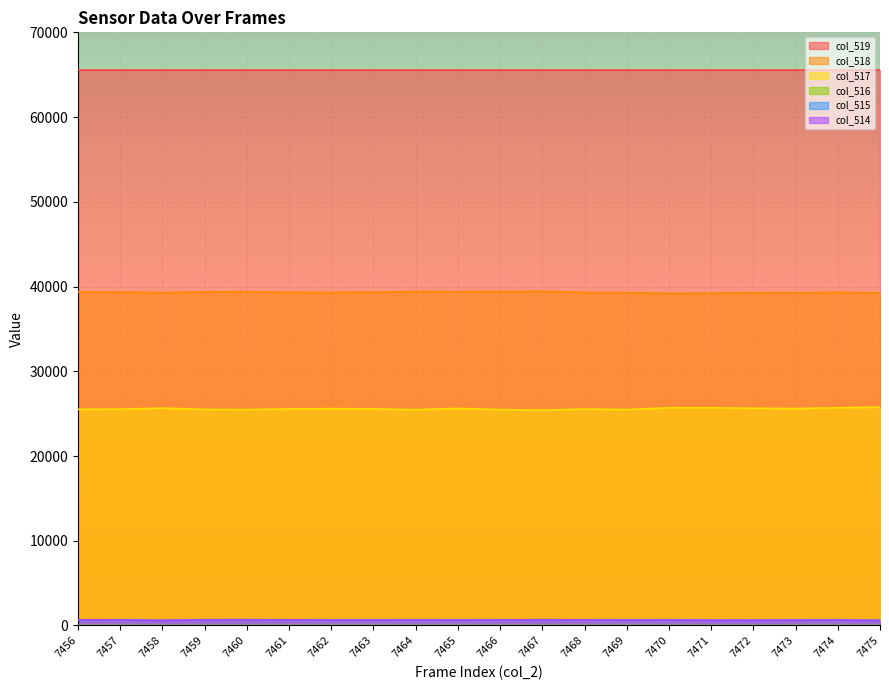

What is the difference between the maximum and minimum values in the col_516 series?

2